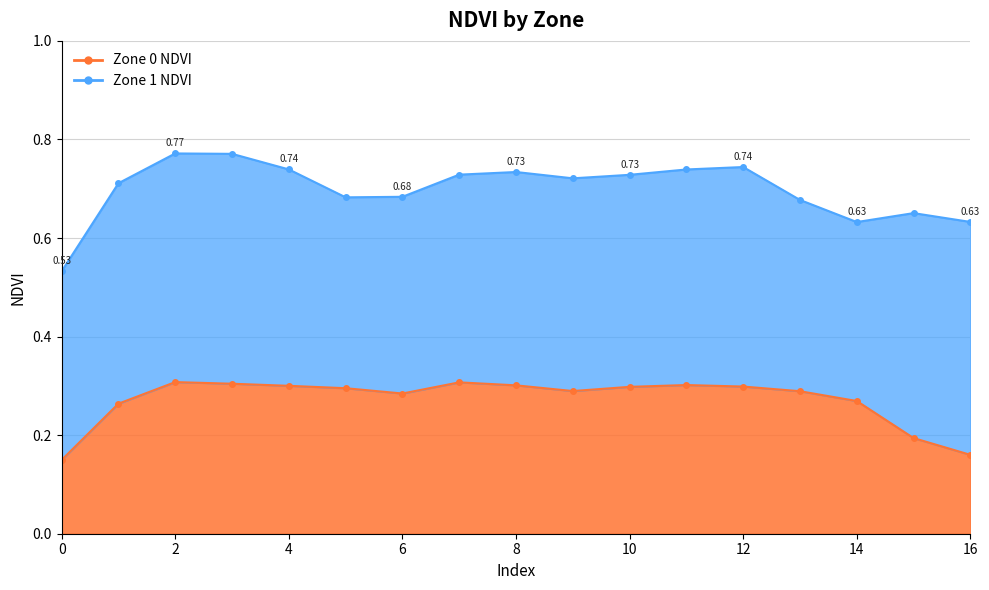

The chart shows a value of 0.3 at 0. True or false?

False